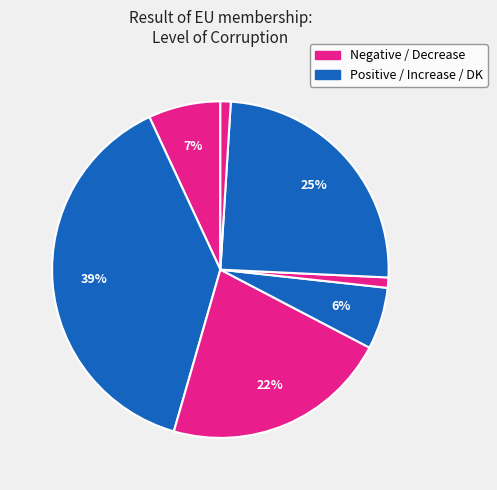

Count the number of slices in the pie.

7